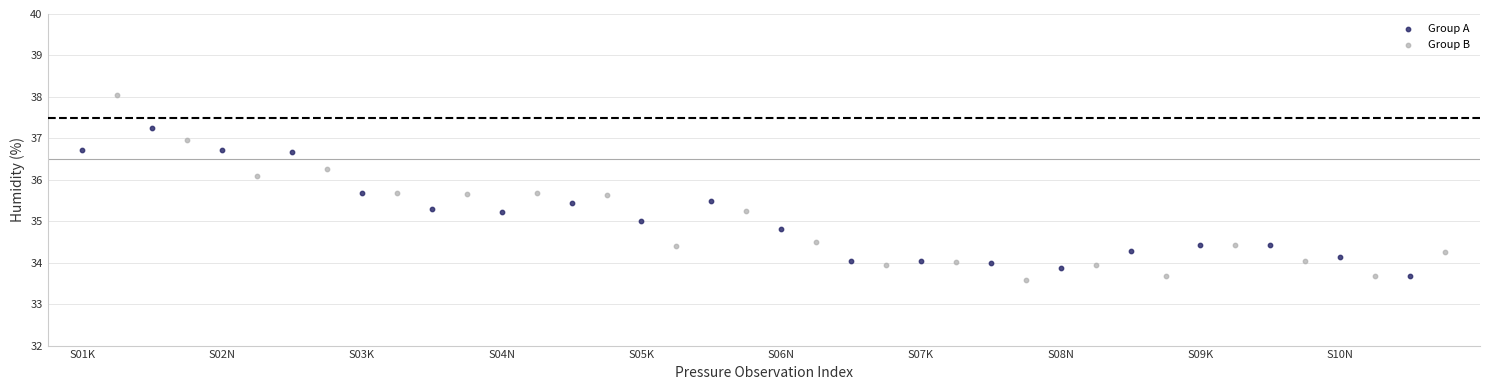

Which series reaches the maximum Y coordinate?

Group B